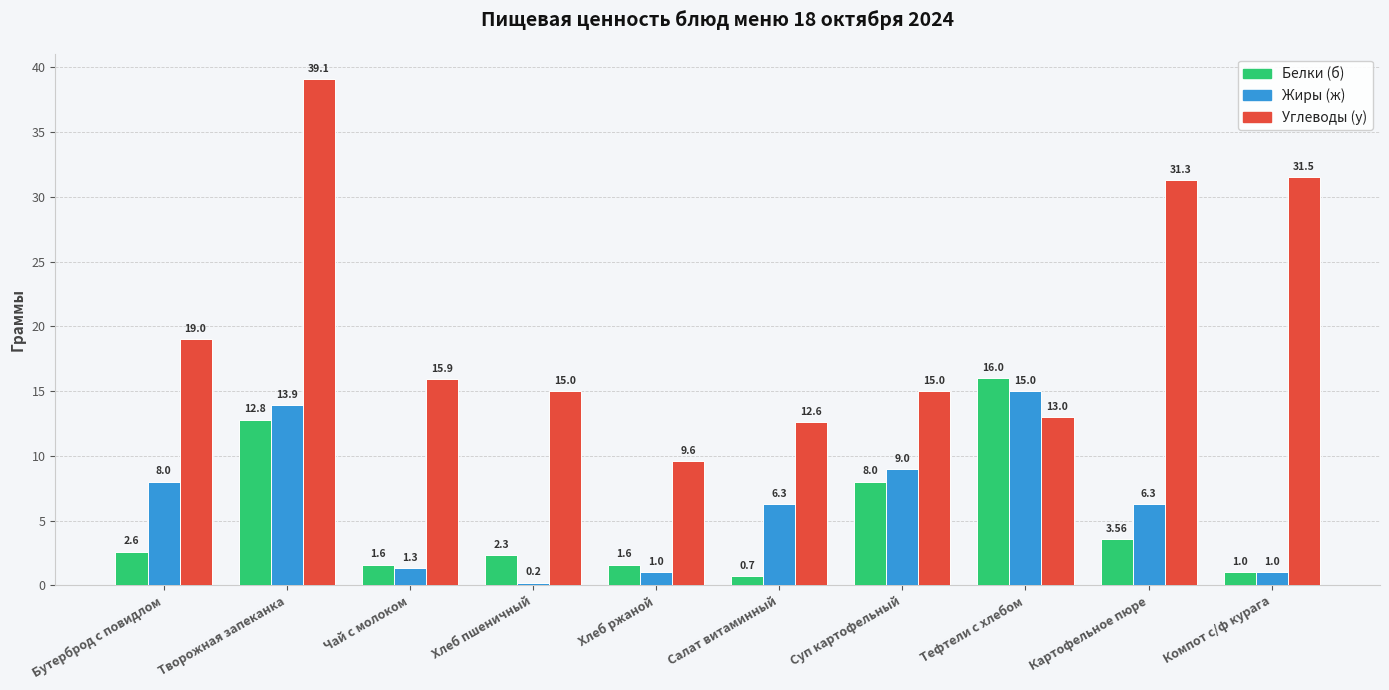

Where is Белки (б) nearest to the value 8?

Суп картофельный